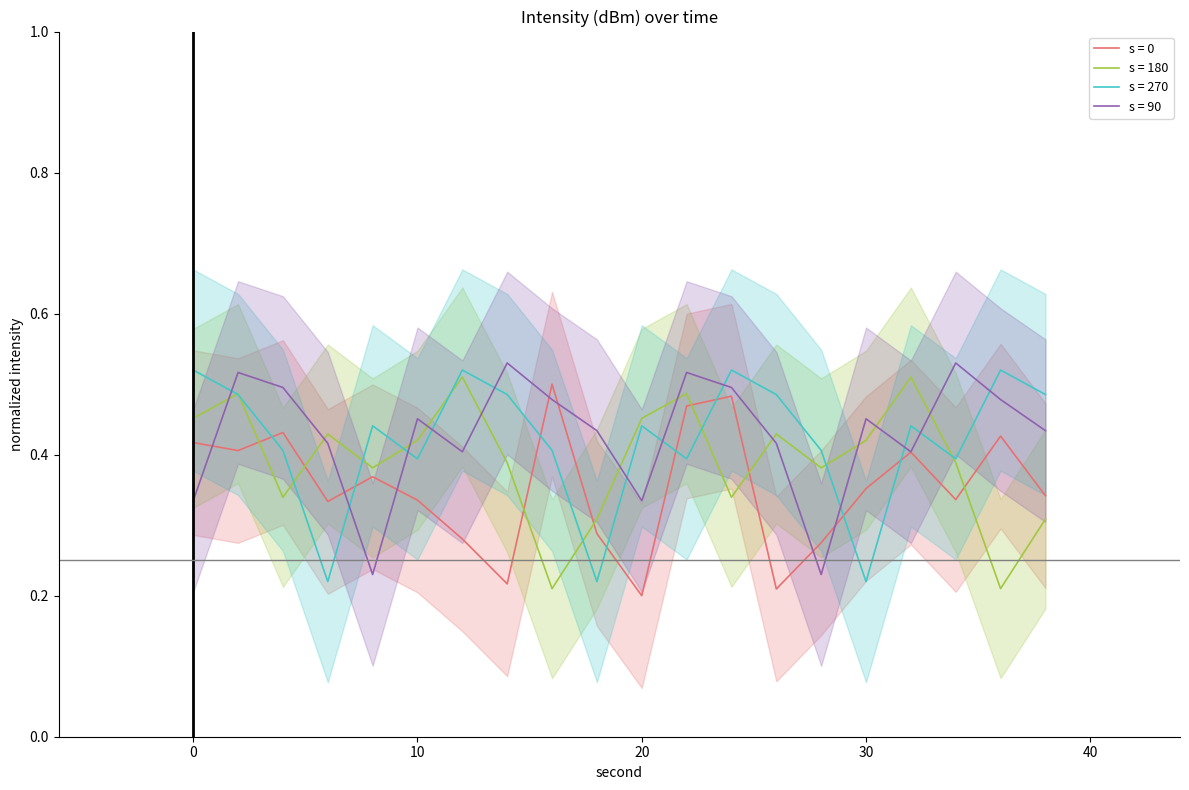

Which series has the largest total across all categories?

intensity_subset2